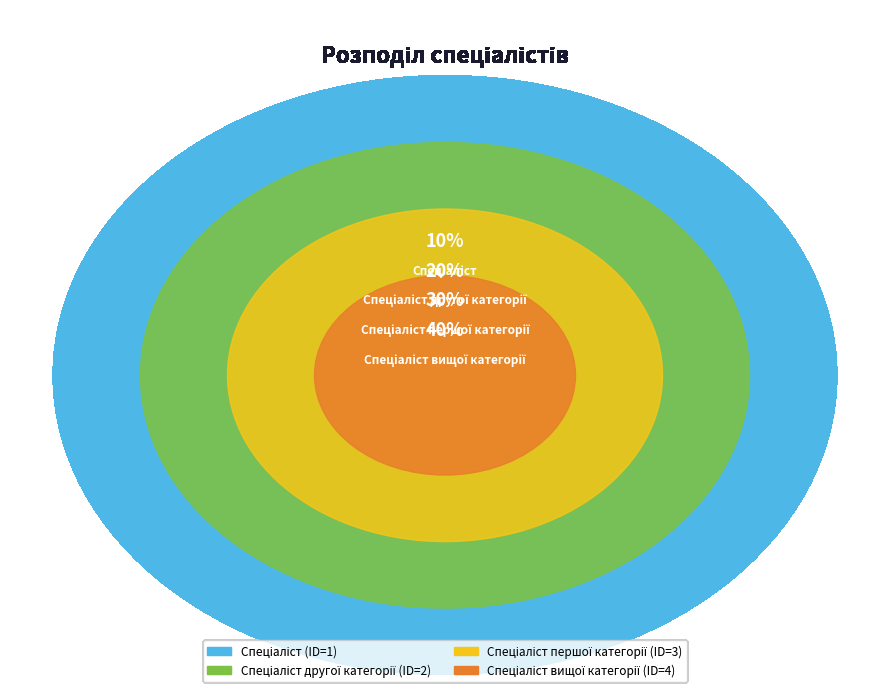

Is it true that Спеціаліст is 10% of the pie?

True